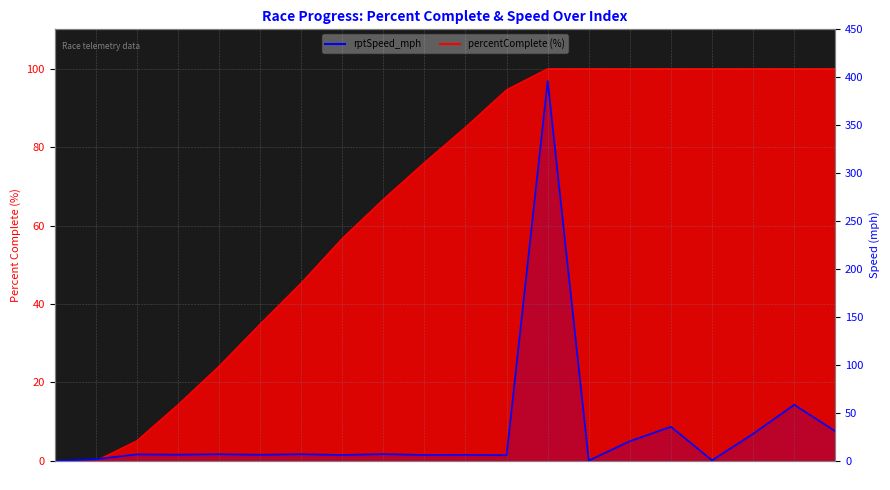

List the labels in order of value, smallest first.

0, 26, 32, 2, 22, 18, 14, 20, 10, 6, 4, 8, 12, 16, 28, 34, 38, 30, 36, 24